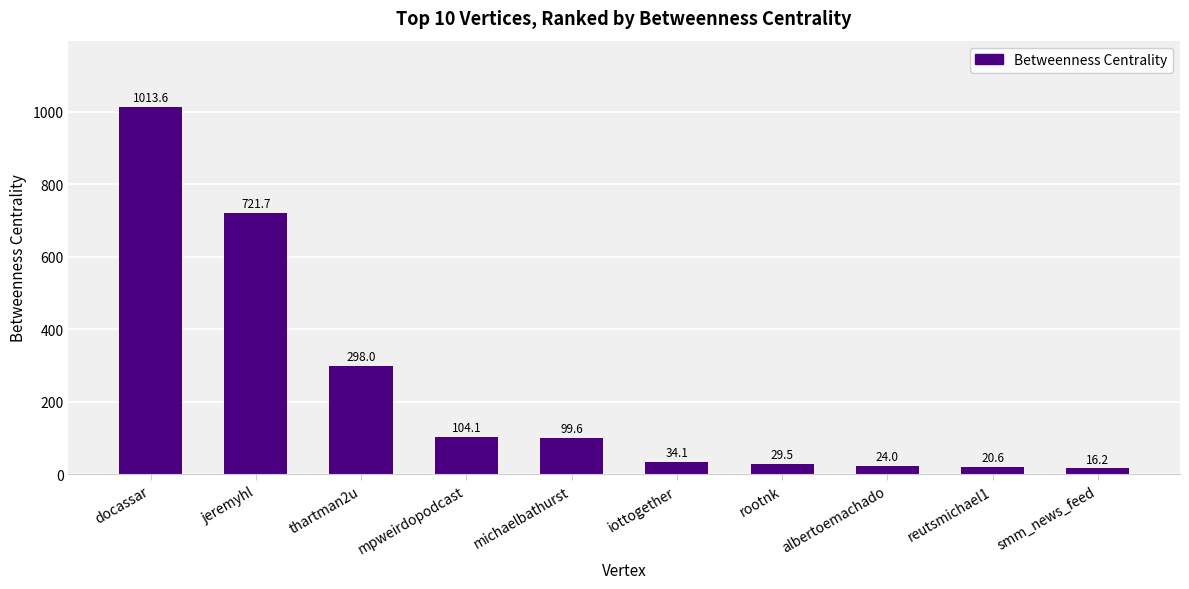

At which label does the data first exceed 99?

docassar